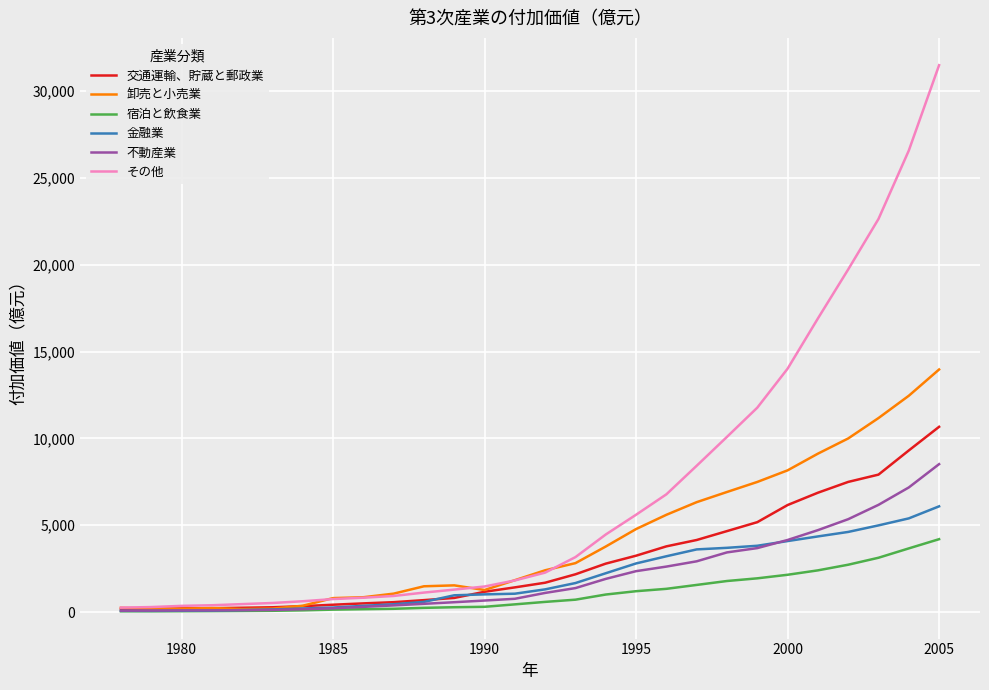

Which series has the largest range (max minus min)?

その他